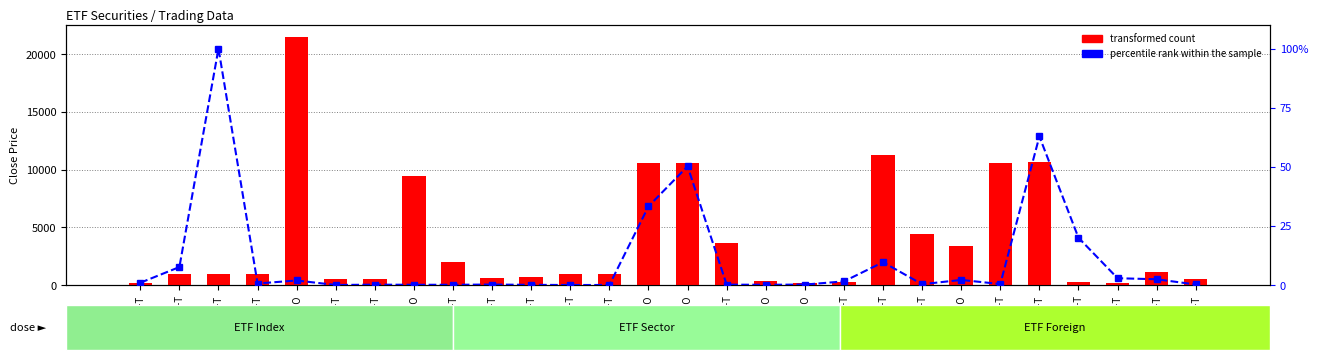

List the series in order of their overall mean, lowest first.

percentile rank within the sample, transformed count